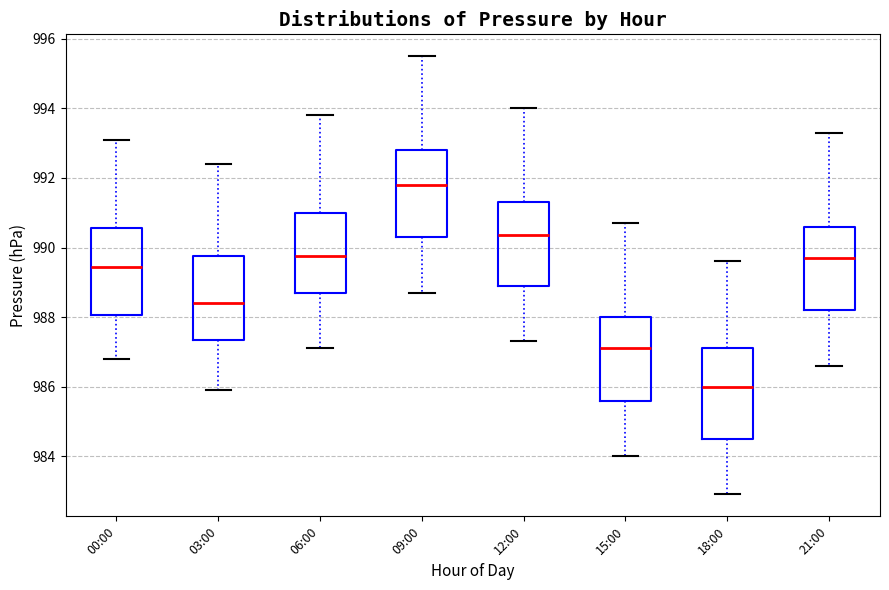

Reading left to right, transcribe this box plot: for each box, give where its median line is, the range the box spans, and where its two whiskers end, as read against the y-axis. The values are not printed on the chart, so give them approximately, as read against the axis.

00:00: median 989.4, box 988.0 to 990.6, whiskers 986.8 to 993.2
03:00: median 988.4, box 987.4 to 989.8, whiskers 986.0 to 992.4
06:00: median 989.8, box 988.8 to 991.0, whiskers 987.2 to 993.8
09:00: median 991.8, box 990.4 to 992.8, whiskers 988.8 to 995.6
12:00: median 990.4, box 989.0 to 991.4, whiskers 987.4 to 994.0
15:00: median 987.2, box 985.6 to 988.0, whiskers 984.0 to 990.8
18:00: median 986.0, box 984.6 to 987.2, whiskers 983.0 to 989.6
21:00: median 989.8, box 988.2 to 990.6, whiskers 986.6 to 993.4